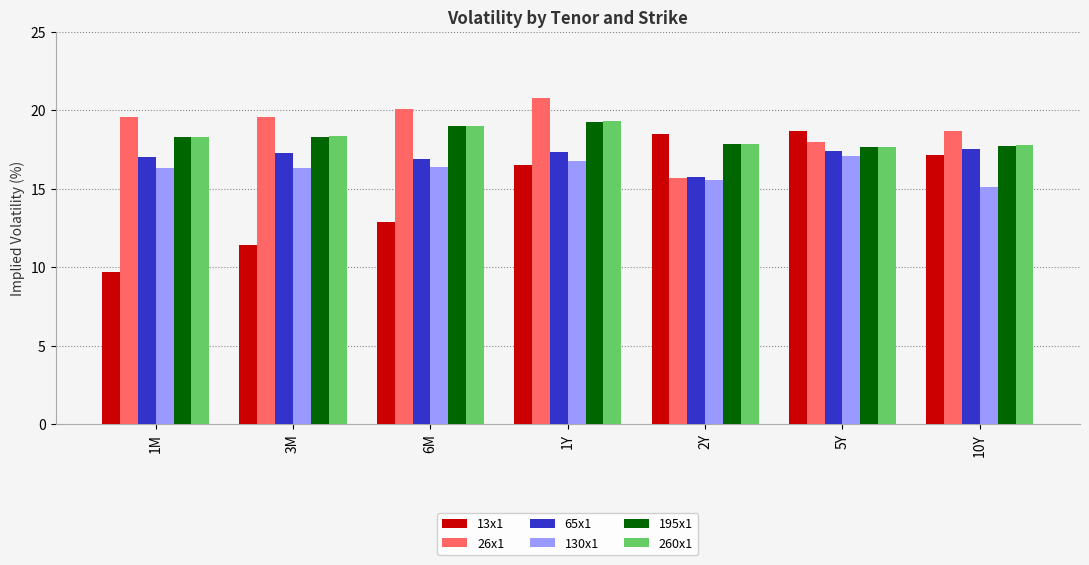

What position from the left is 5Y?

6